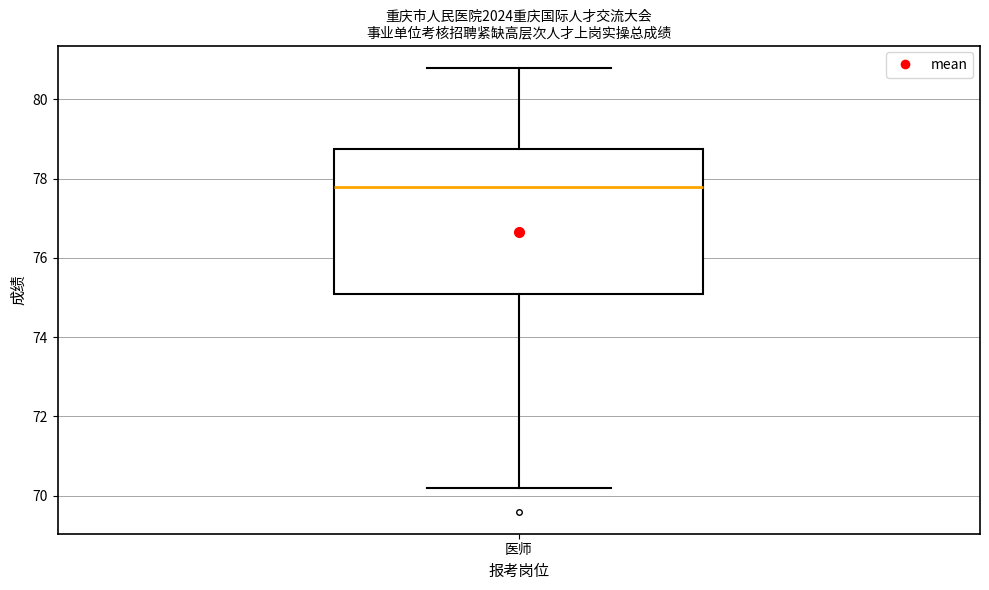

Transcribe this box plot: give where the median line is, the range the box spans, and where the two whiskers end, as read against the y-axis. The values are not printed on the chart, so give them approximately, as read against the axis.

median 77.8, box 75.2 to 78.8, whiskers 70.2 to 80.8